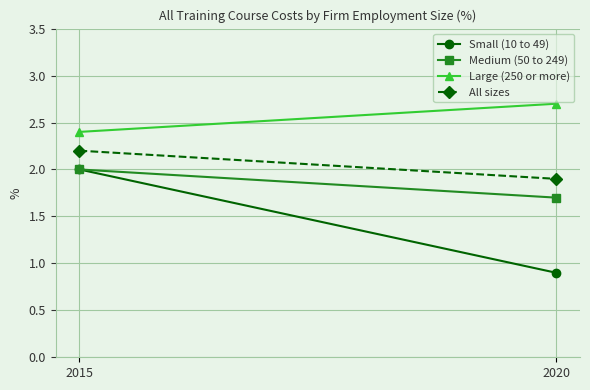

Reading left to right, list all the values displayed in this chart.

Small (10 to 49): 2015=2.0	2020=0.9
Medium (50 to 249): 2015=2.0	2020=1.7
Large (250 or more): 2015=2.4	2020=2.7
All sizes: 2015=2.2	2020=1.9